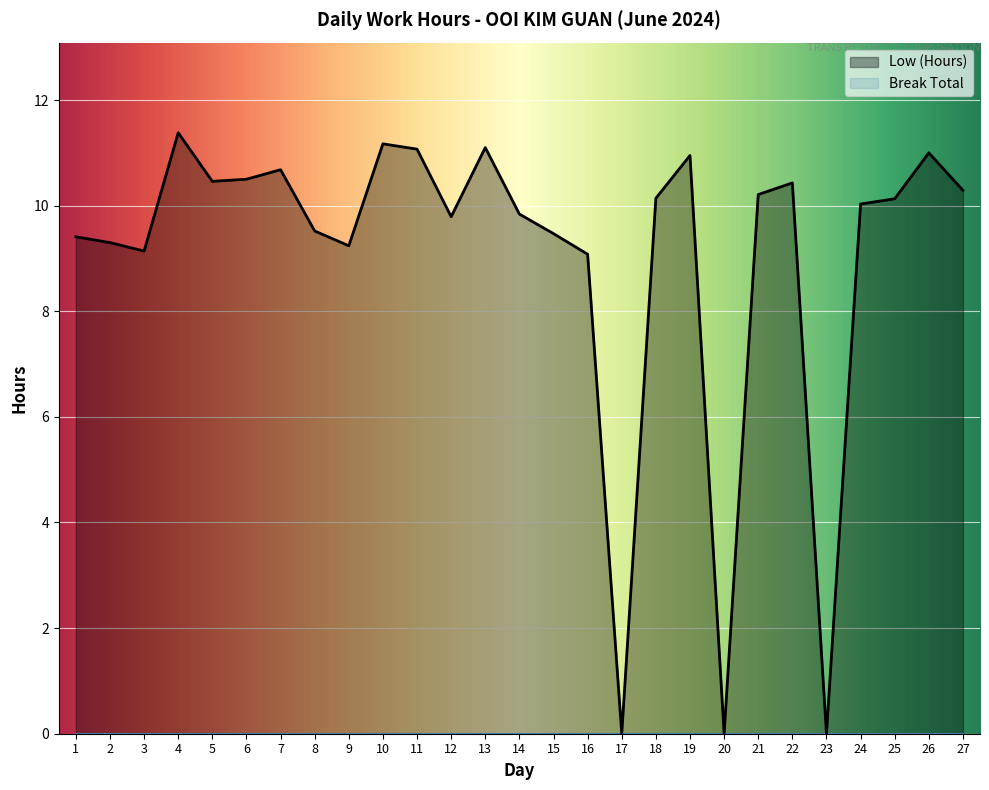

Reading left to right, transcribe all the data shown in this chart.

1=9.4	2=9.3	3=9.1	4=11.4	5=10.5	6=10.5	7=10.7	8=9.5	9=9.2	10=11.2	11=11.1	12=9.8	13=11.1	14=9.8	15=9.5	16=9.1	17=0.0	18=10.1	19=10.9	20=0.0	21=10.2	22=10.4	23=0.0	24=10.0	25=10.1	26=11.0	27=10.3